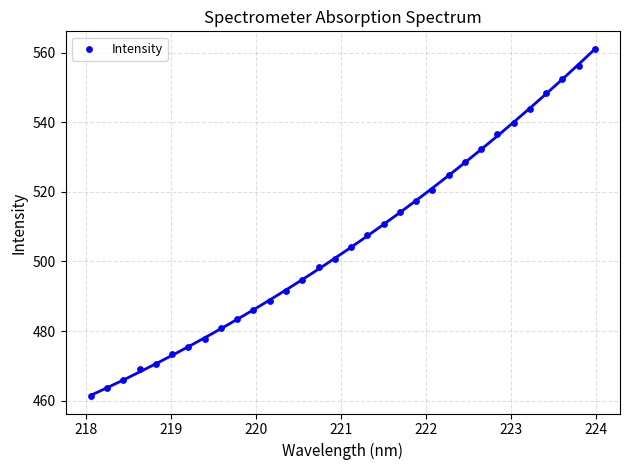

What is the range of Y values (max minus min)?

99.8